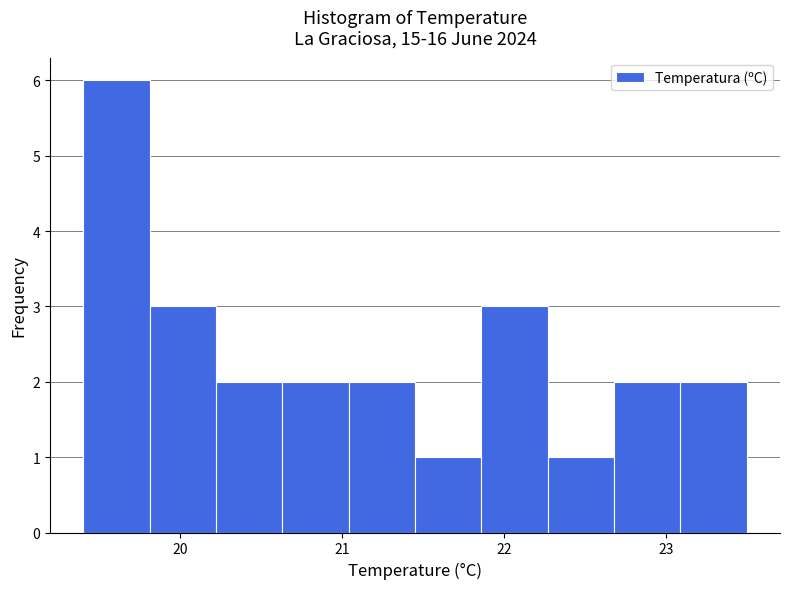

Over which range of the x-axis is the bar tallest?

19.40 to 19.81